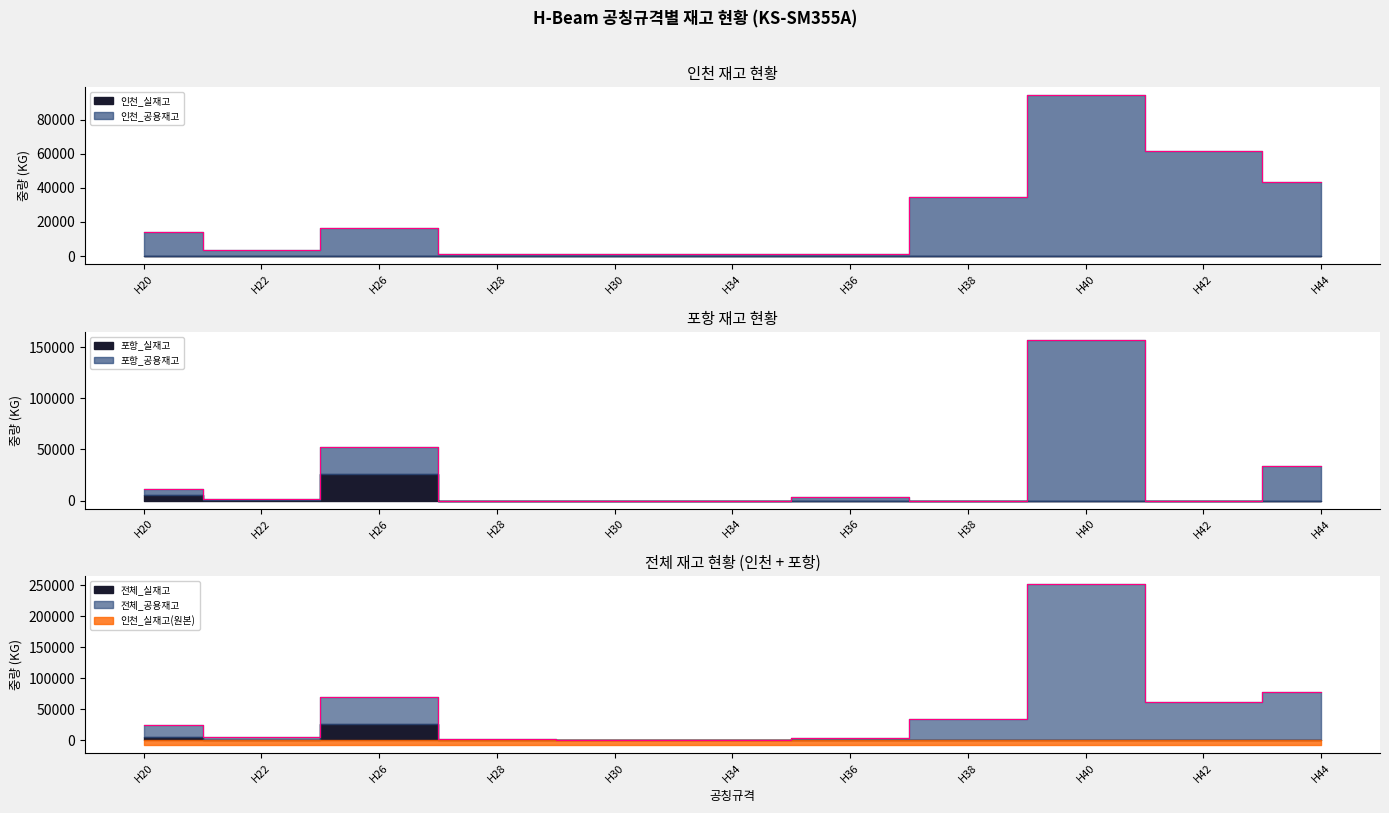

How many data points in 인천_공용재고 are above 14348?

5